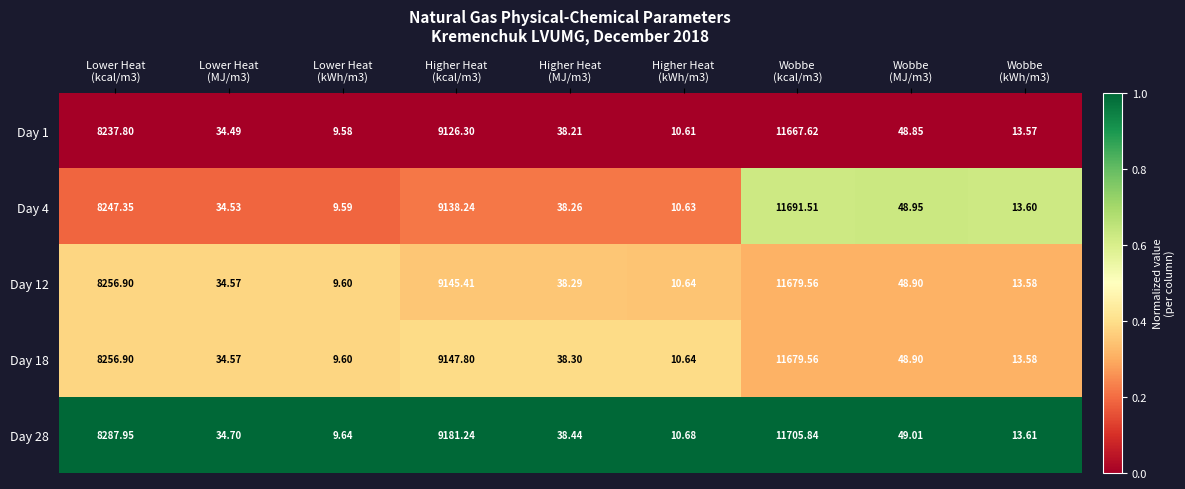

How many data points does each series have?

9